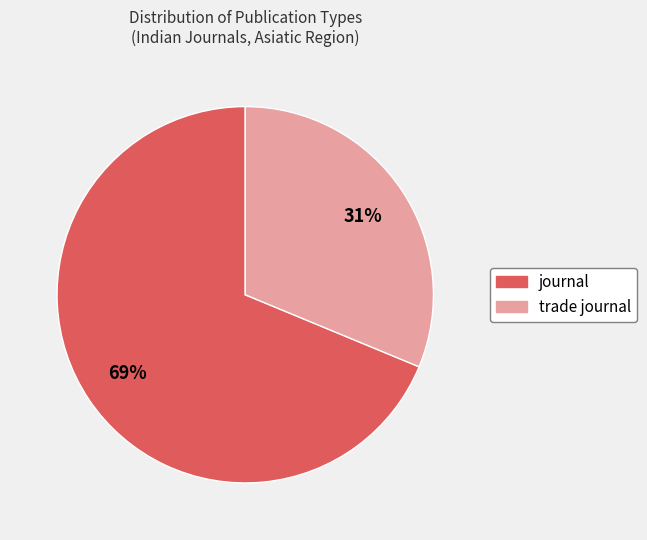

What is the largest slice in the pie chart?

journal